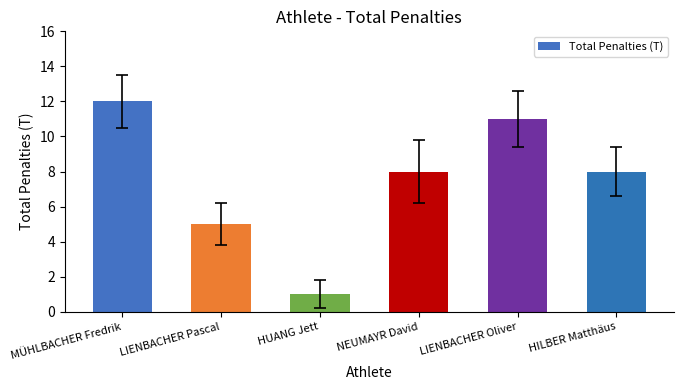

Is it true that the value at MÜHLBACHER Fredrik is 16?

False